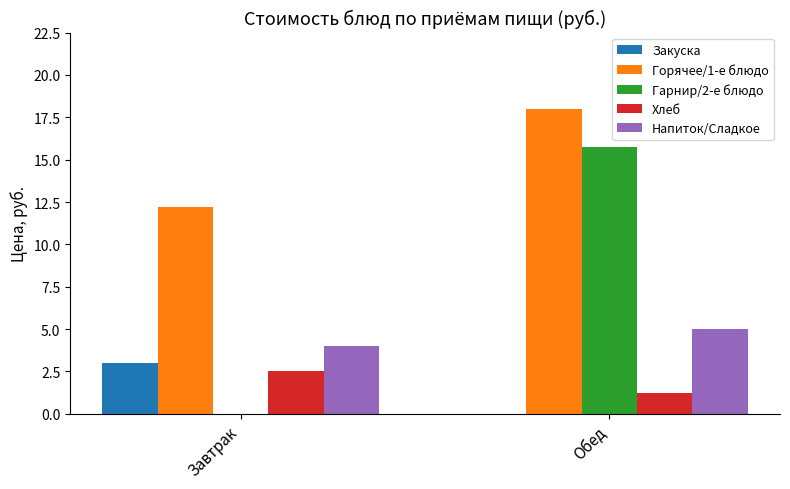

Which series changed the most between Завтрак and Обед?

Гарнир/2-е блюдо